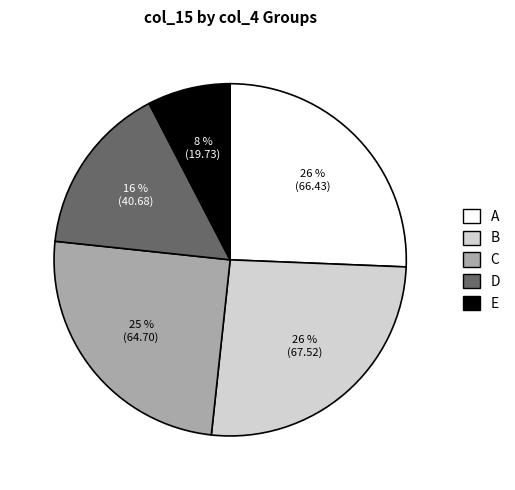

What is the smallest slice in the pie chart?

E